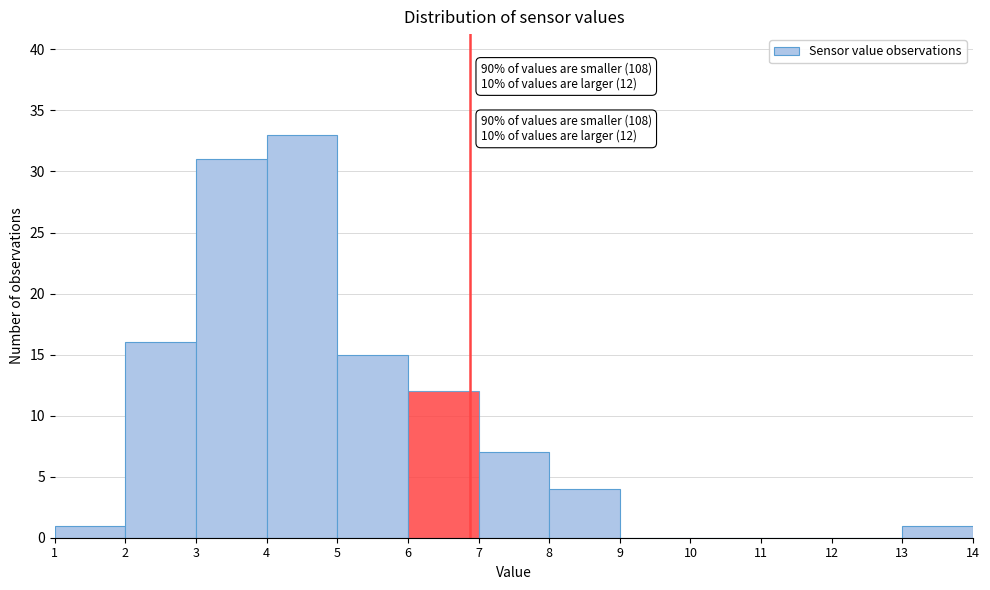

Which range on the x-axis has the tallest bar?

4 to 5